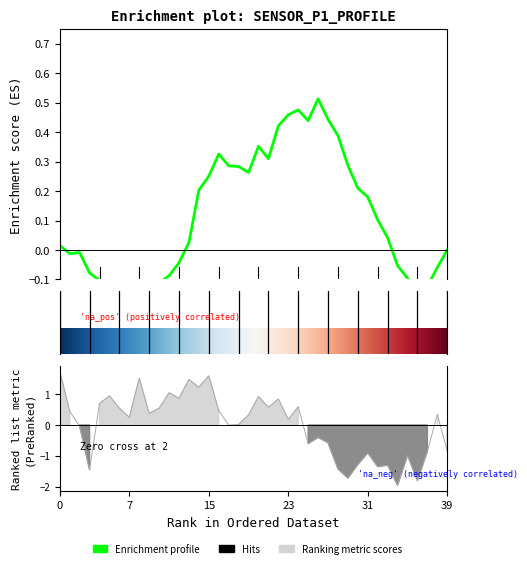

The value at P2 is 0.2. True or false?

False